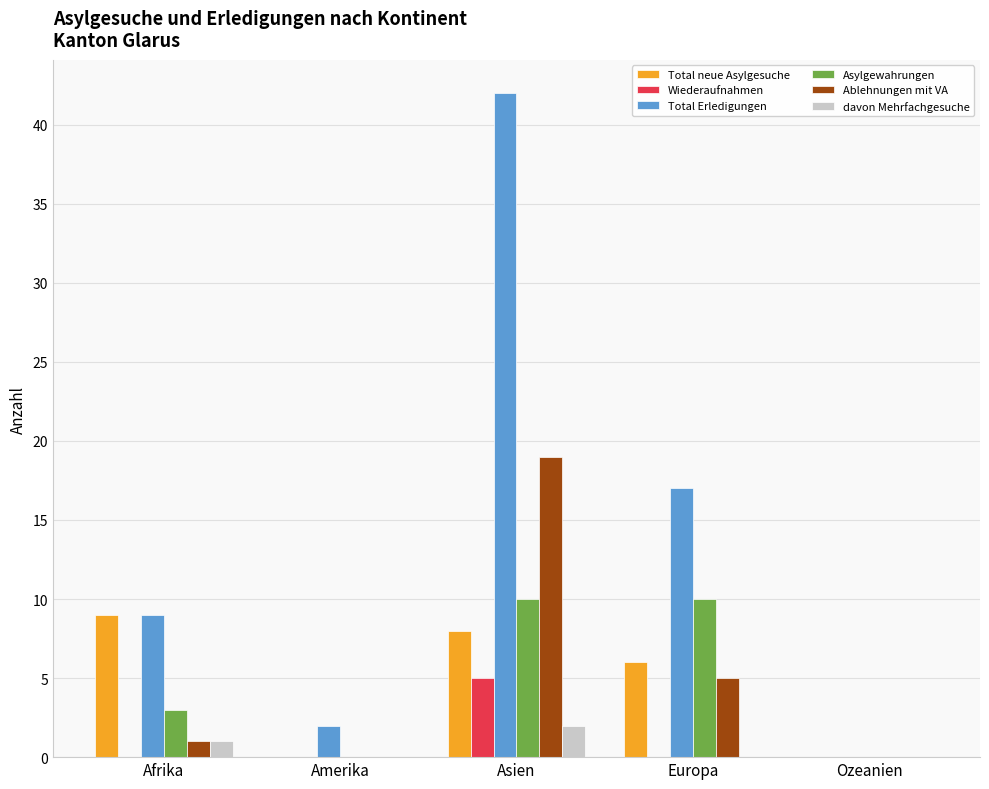

Reading left to right, extract all data points from this chart.

Total neue Asylgesuche: Afrika=9	Amerika=0	Asien=8	Europa=6	Ozeanien=0
Wiederaufnahmen: Afrika=0	Amerika=0	Asien=5	Europa=0	Ozeanien=0
Total Erledigungen: Afrika=9	Amerika=2	Asien=42	Europa=17	Ozeanien=0
Asylgewahrungen: Afrika=3	Amerika=0	Asien=10	Europa=10	Ozeanien=0
Ablehnungen mit VA: Afrika=1	Amerika=0	Asien=19	Europa=5	Ozeanien=0
davon Mehrfachgesuche: Afrika=1	Amerika=0	Asien=2	Europa=0	Ozeanien=0